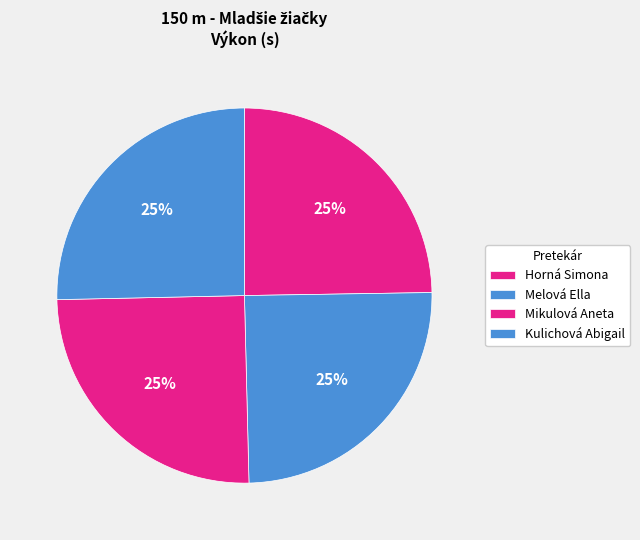

Does Kulichová Abigail represent more than half of the total?

No